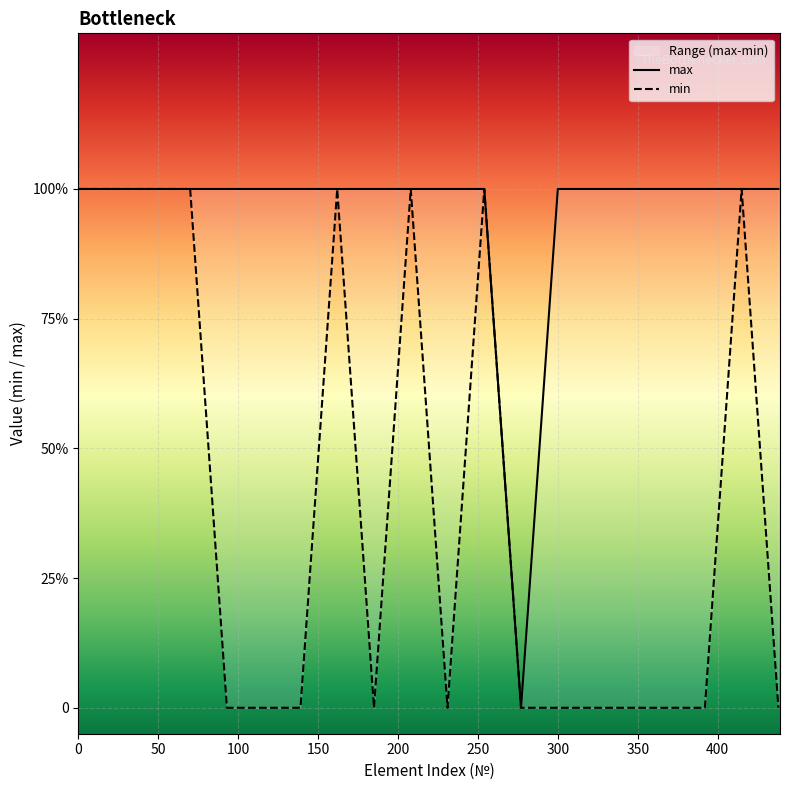

What is the difference between the second highest and second lowest values in the min series?

1